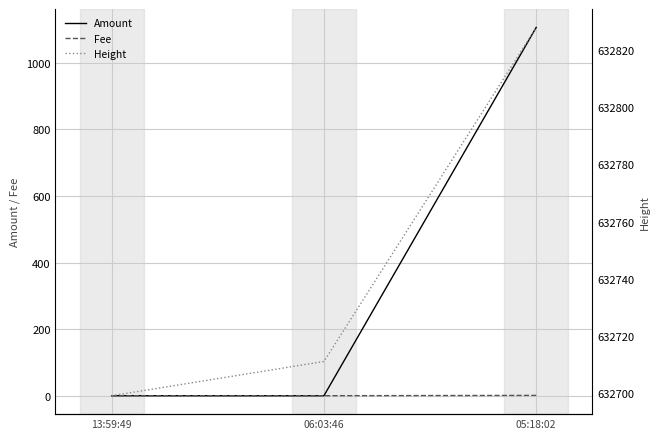

How many categories are shown in the chart?

3